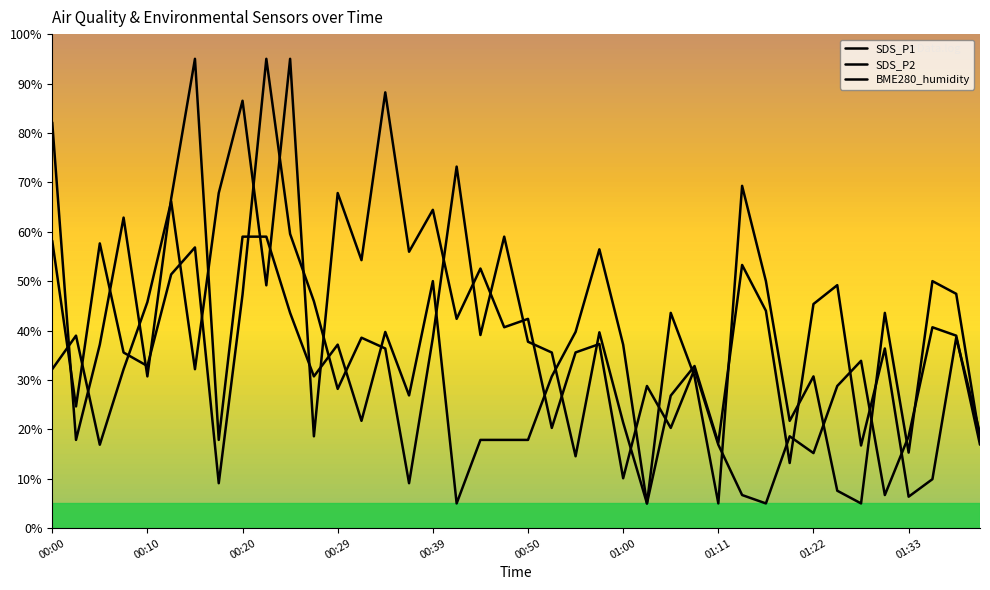

Reading left to right, extract all data points from this chart.

SDS_P1: 00:00=58.2	00:03=24.6	00:05=57.6	00:08=35.5	00:10=32.8	00:12=51.4	00:15=56.8	00:17=9.1	00:20=47.3	00:22=95.0	00:25=59.5	00:27=45.9	00:29=28.2	00:32=38.5	00:34=36.4	00:37=9.1	00:39=38.5	00:42=73.2	00:45=39.1	00:48=59.0	00:50=37.7	00:53=35.5	00:55=14.5	00:58=39.6	01:00=21.4	01:03=5.0	01:05=26.8	01:08=32.8	01:11=17.3	01:14=53.3	01:16=44.0	01:19=13.2	01:22=45.4	01:25=49.2	01:27=16.7	01:30=36.4	01:33=6.4	01:35=9.9	01:38=38.5	01:41=19.2
SDS_P2: 00:00=82.1	00:03=17.9	00:05=37.1	00:08=62.9	00:10=30.7	00:12=66.7	00:15=95.0	00:17=17.9	00:20=59.0	00:22=59.0	00:25=43.6	00:27=30.7	00:29=37.1	00:32=21.7	00:34=39.7	00:37=26.9	00:39=50.0	00:42=5.0	00:45=17.9	00:48=17.9	00:50=17.9	00:53=30.7	00:55=39.7	00:58=56.4	01:00=37.1	01:03=5.0	01:05=43.6	01:08=30.7	01:11=5.0	01:14=69.3	01:16=50.0	01:19=21.7	01:22=30.7	01:25=7.6	01:27=5.0	01:30=43.6	01:33=15.3	01:35=50.0	01:38=47.4	01:41=17.9
BME280_humidity: 00:00=32.2	00:03=39.0	00:05=16.9	00:08=32.2	00:10=45.8	00:12=66.1	00:15=32.2	00:17=67.8	00:20=86.5	00:22=49.2	00:25=95.0	00:27=18.6	00:29=67.8	00:32=54.2	00:34=88.2	00:37=55.9	00:39=64.4	00:42=42.4	00:45=52.5	00:48=40.7	00:50=42.4	00:53=20.3	00:55=35.6	00:58=37.3	01:00=10.1	01:03=28.8	01:05=20.3	01:08=32.2	01:11=16.9	01:14=6.7	01:16=5.0	01:19=18.6	01:22=15.2	01:25=28.8	01:27=33.9	01:30=6.7	01:33=18.6	01:35=40.7	01:38=39.0	01:41=16.9